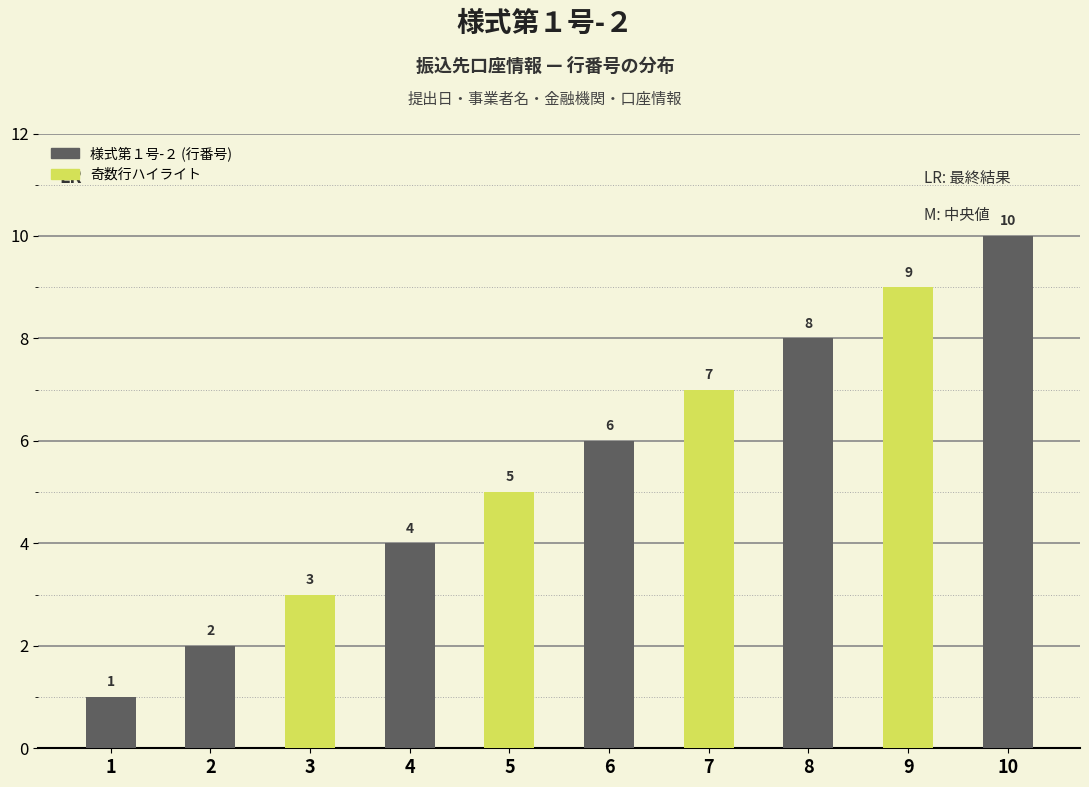

What is the difference between the highest and lowest values at 6?

6